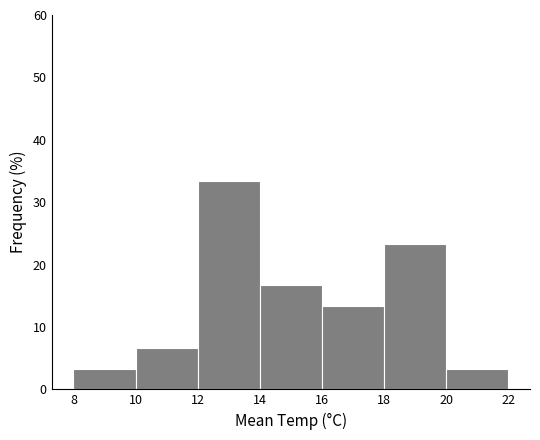

Reading left to right, transcribe this chart: for each bar, give the range it covers on the x-axis and its height. The values are not printed on the chart, so give them approximately, as read against the axis.

8 to 10: 3
10 to 12: 7
12 to 14: 33
14 to 16: 17
16 to 18: 13
18 to 20: 23
20 to 22: 3